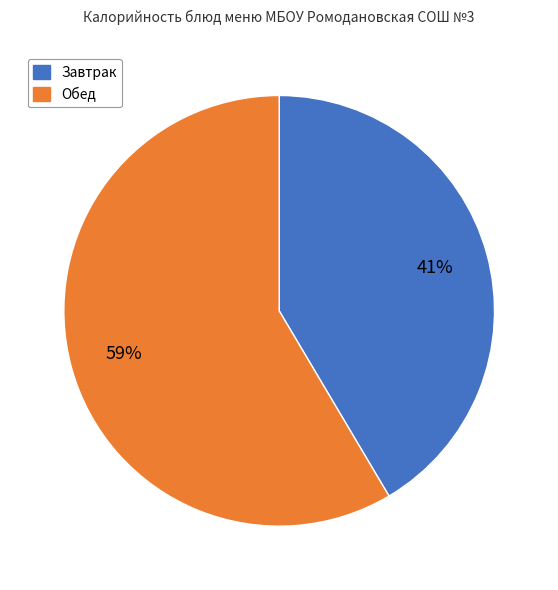

To the nearest percent, what is the average slice percentage?

50%